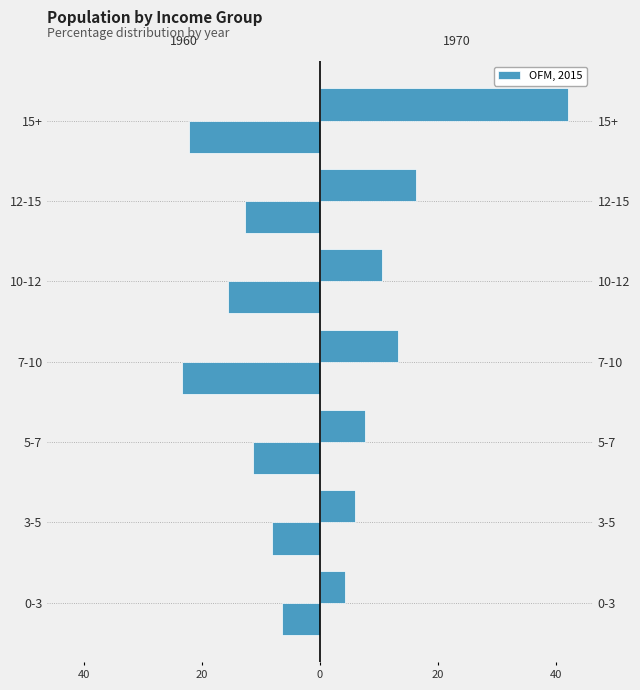

Is the value of 1970 at 7-10 greater than the value of 1960 at 5-7?

Yes